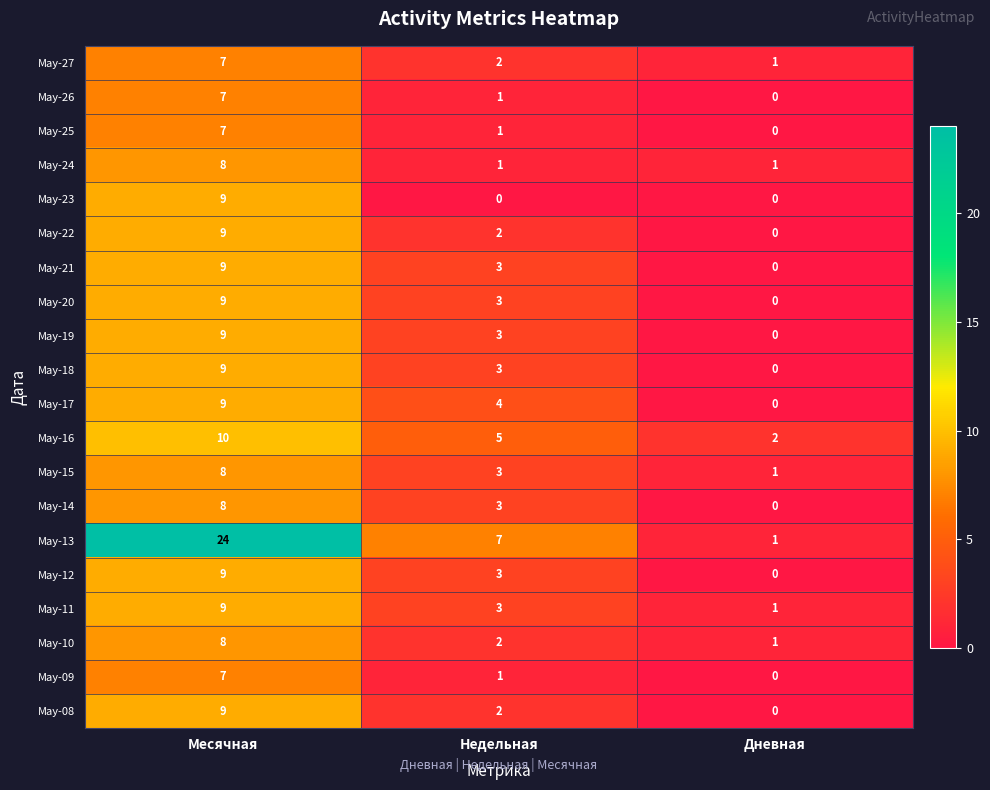

True or false: May-20 has a value of 13 at Месячная.

False